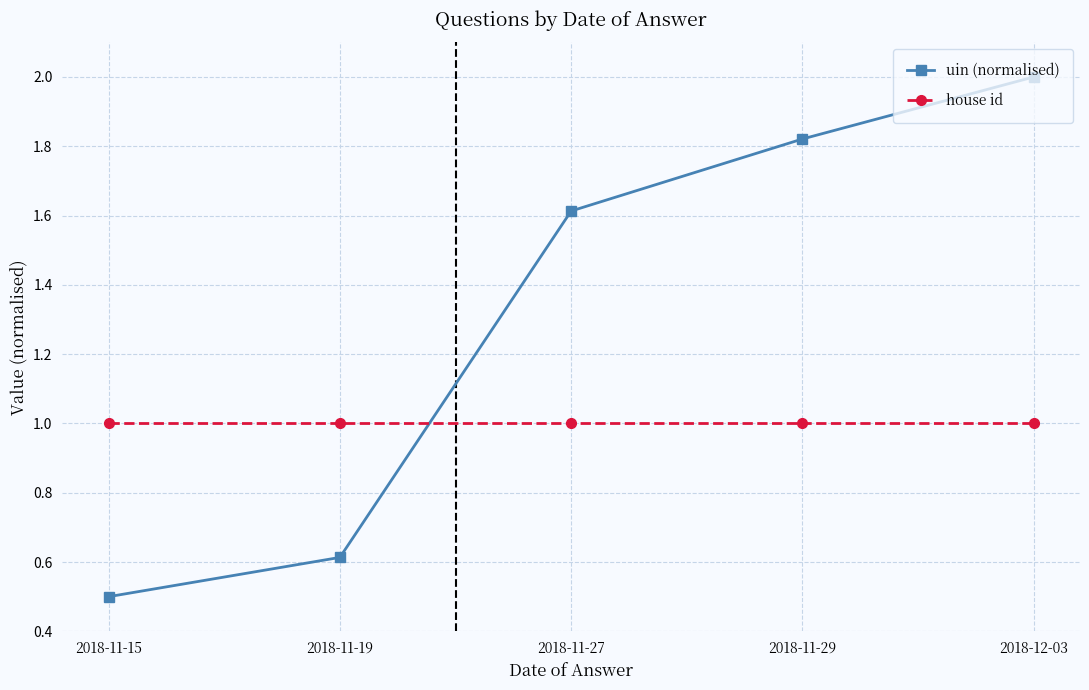

At which category does the chart reach its minimum across all series?

2018-11-15